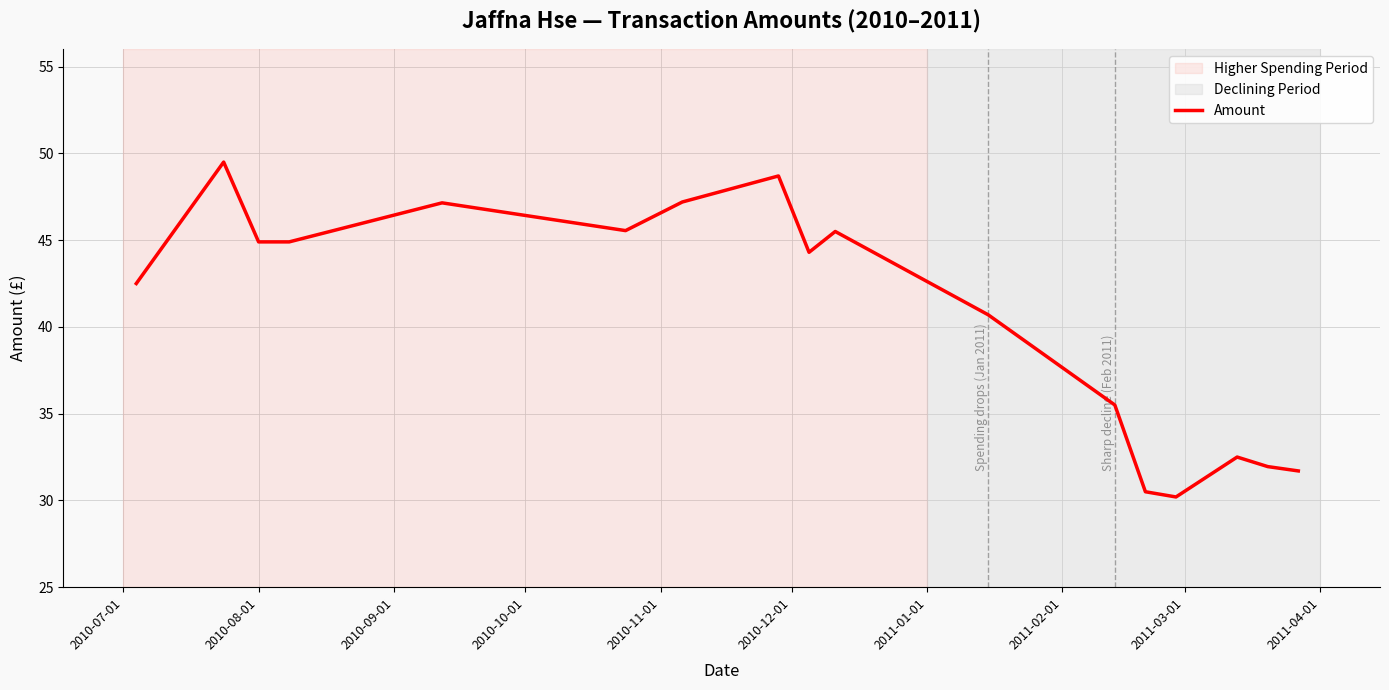

What is the difference between the maximum and minimum values?

19.3